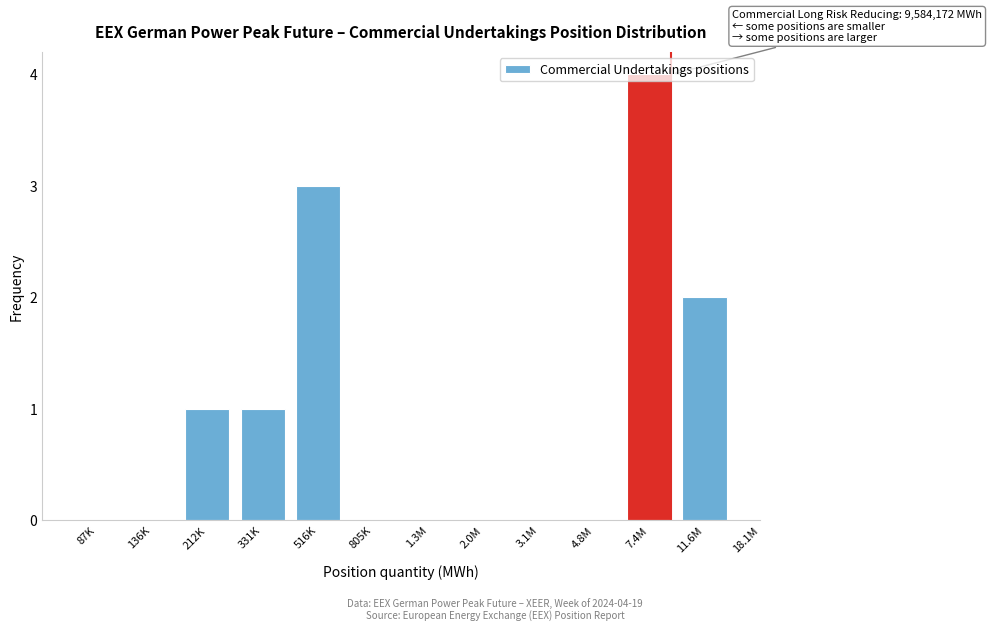

What is the sum of all values?

11